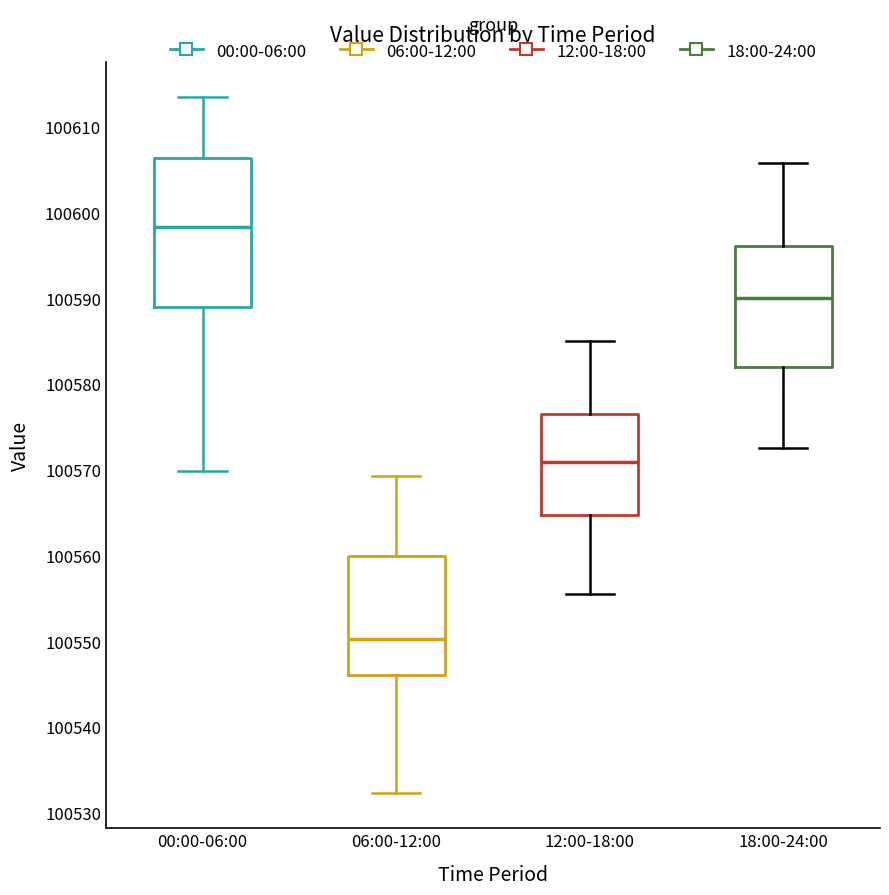

Which box is the tallest, from its lower edge to its upper edge?

00:00-06:00